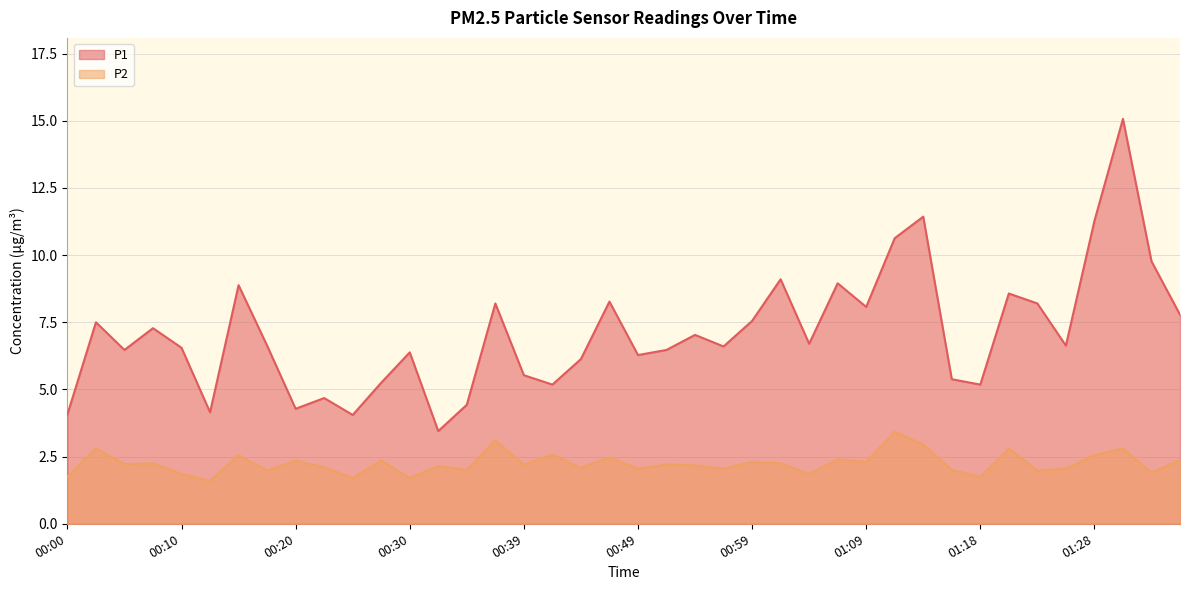

Where does the P2 series first go above 2?

00:03